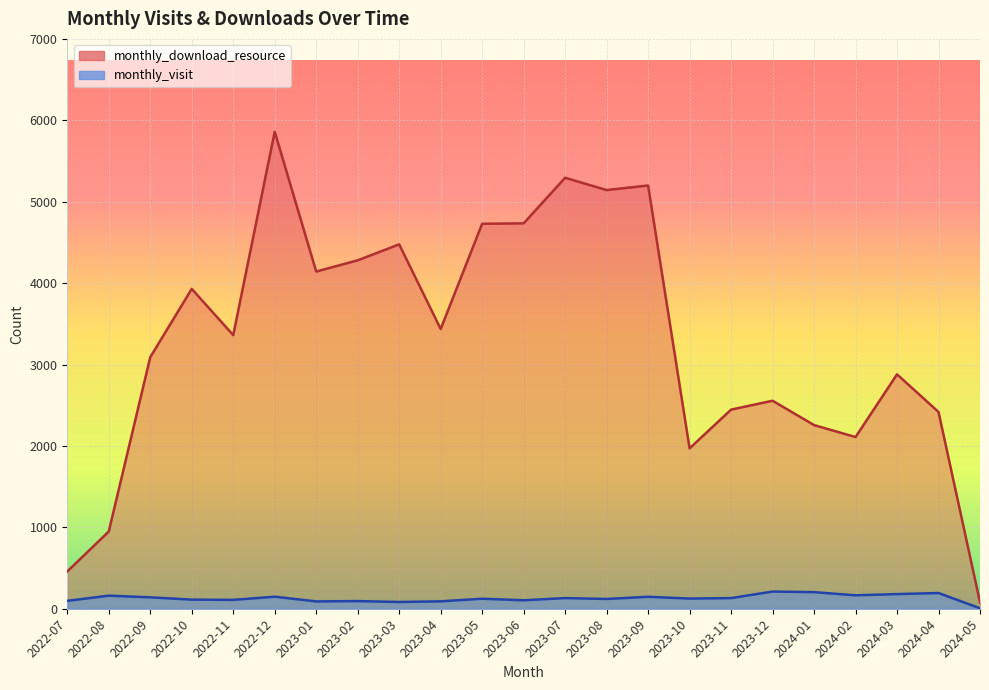

Which category has the lowest value across all series?

2024-05